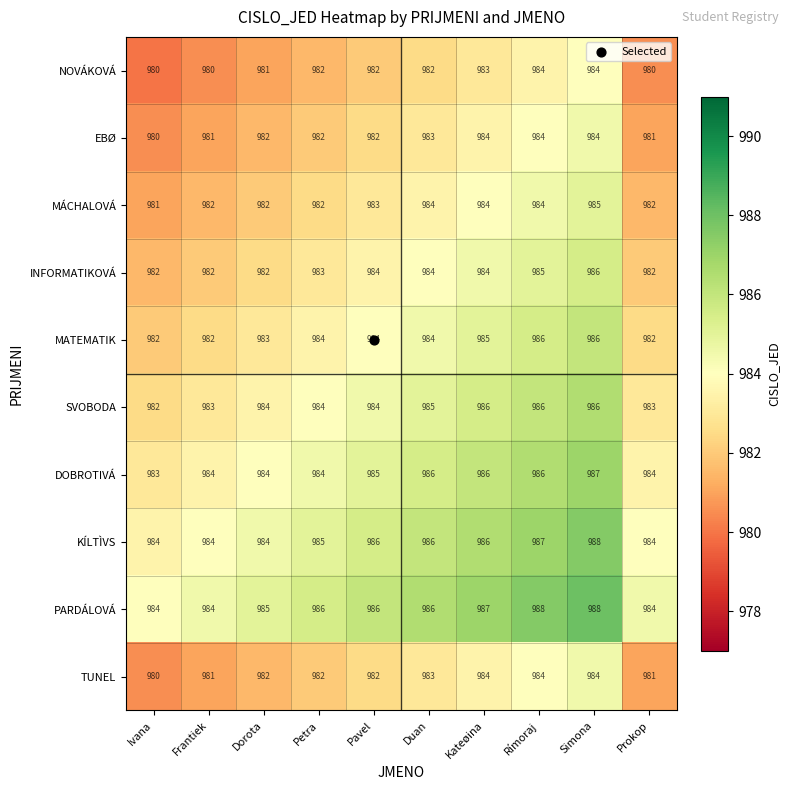

What is the difference between the maximum and minimum values in the PARDÁLOVÁ series?

4